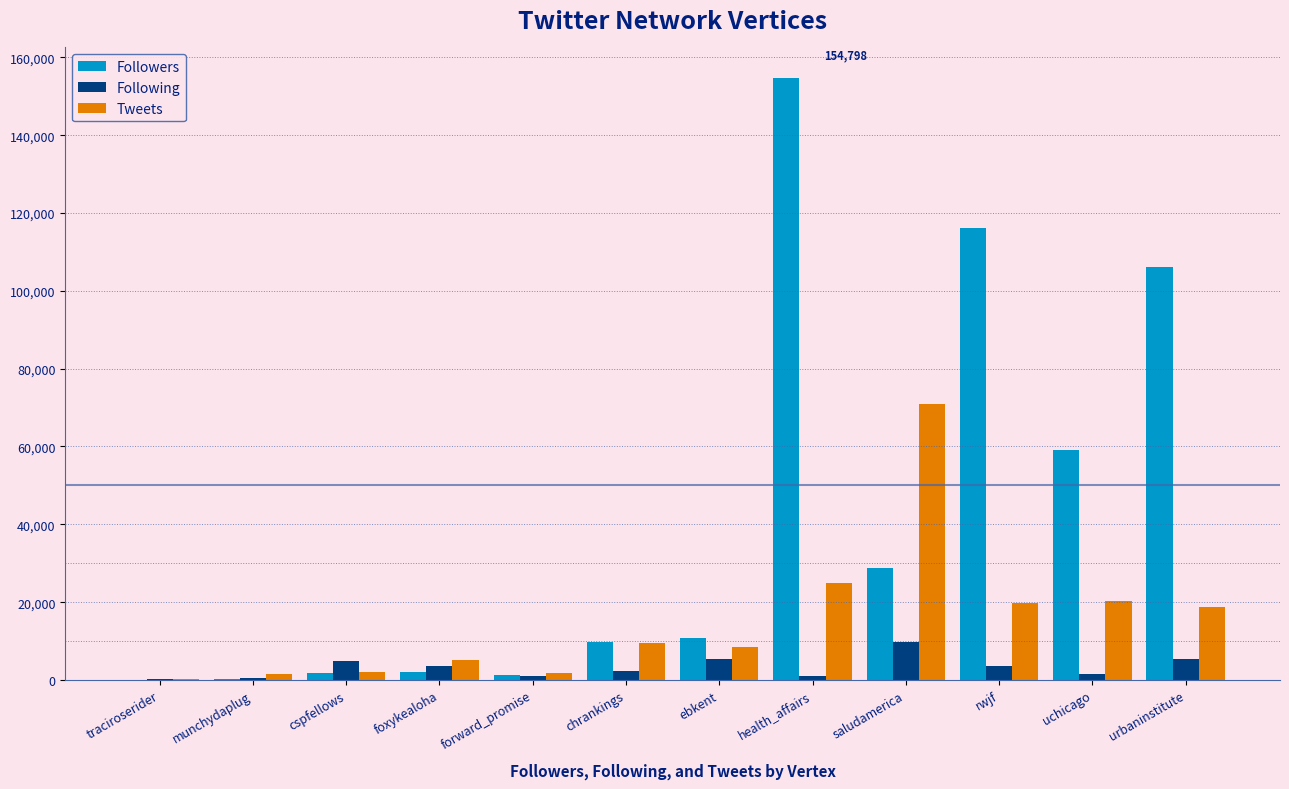

What is the average value of the Tweets series?

15271